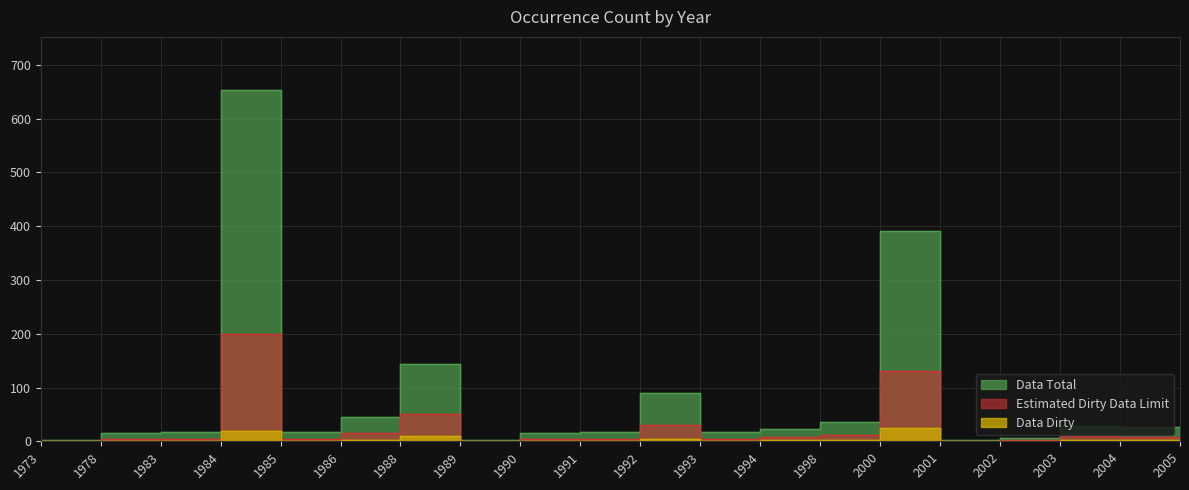

Reading left to right, what are all the values shown in this chart?

Data Total: 2	16	18	654	17	45	143	2	15	18	89	17	22	36	391	2	7	28	26	1
Estimated Dirty Data Limit: 0	5	5	200	5	15	50	0	5	5	30	5	8	12	130	0	2	10	8	0
Data Dirty: 0	1	1	20	1	3	10	0	1	1	5	1	2	3	25	0	1	2	2	0